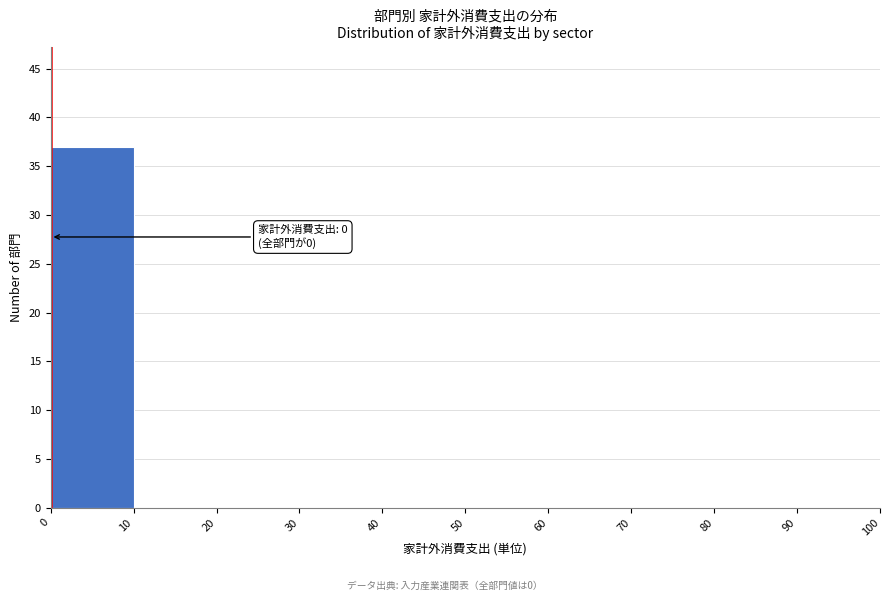

Which range on the x-axis has the tallest bar?

0 to 10